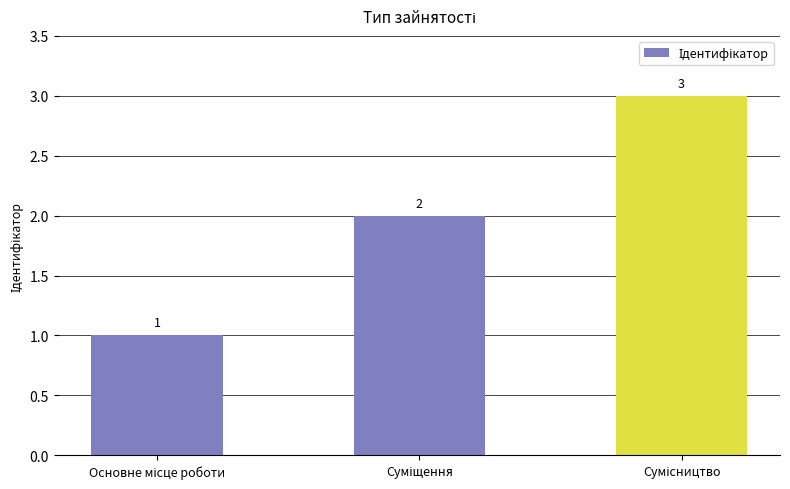

What is the greatest value displayed?

3